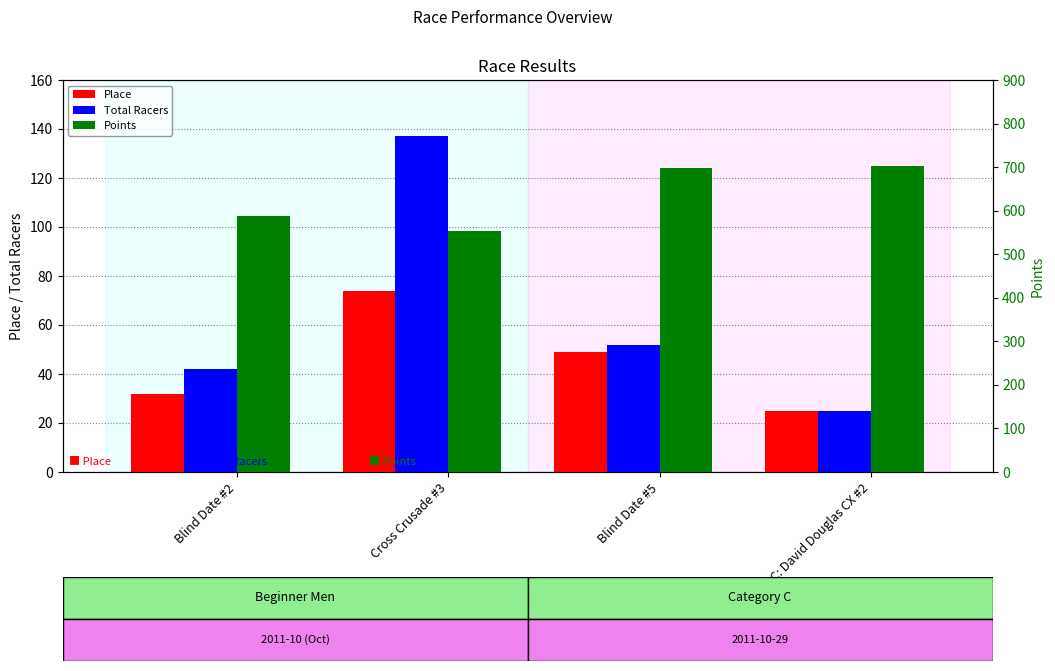

True or false: Points has a value of 587.0 at Blind Date #2.

True